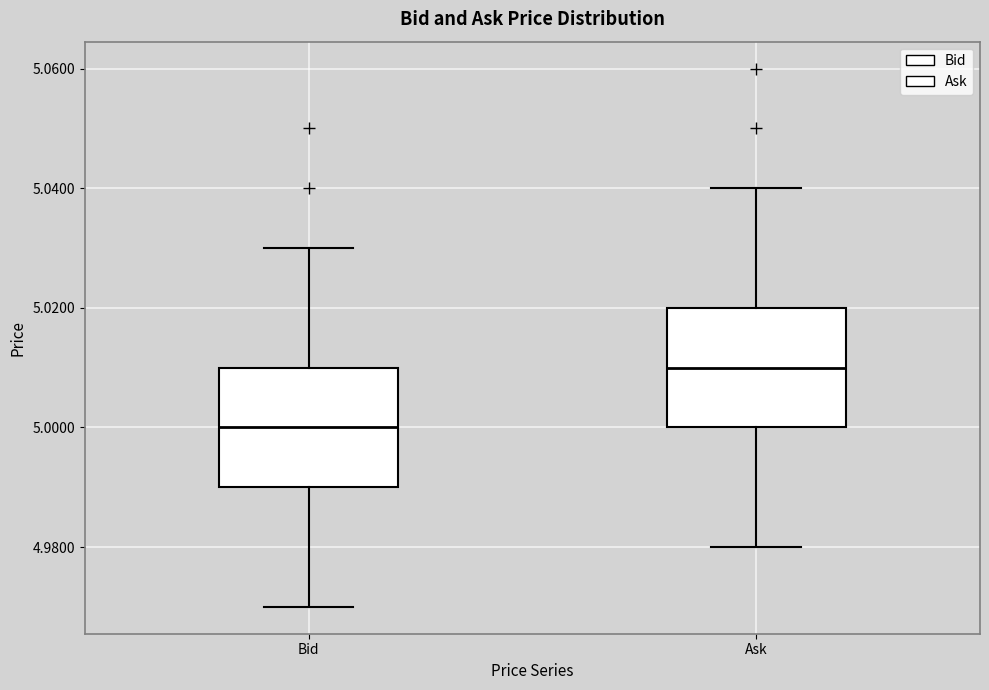

Where does the lower whisker of the box for Ask end on the y-axis? The values are not printed on the chart, so give them approximately, as read against the axis.

4.98